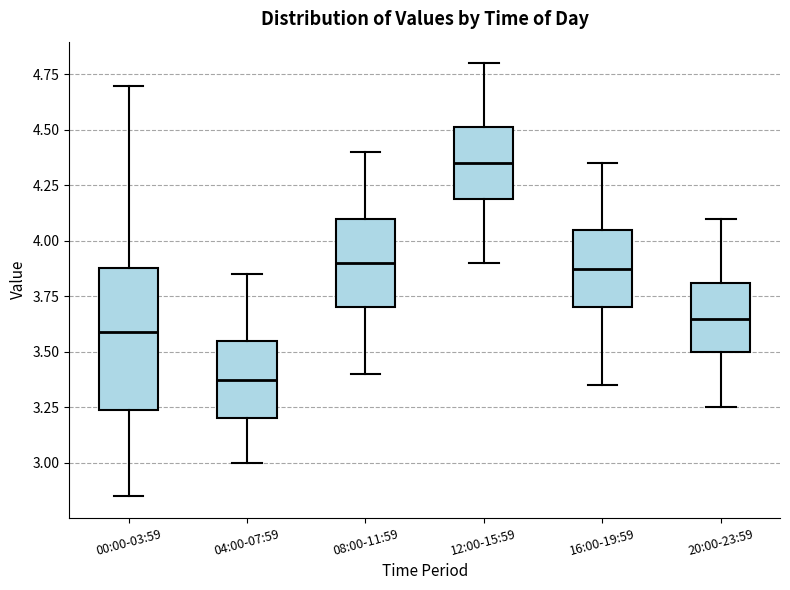

Comparing the boxes themselves (not the whiskers), which one is the tallest?

00:00-03:59